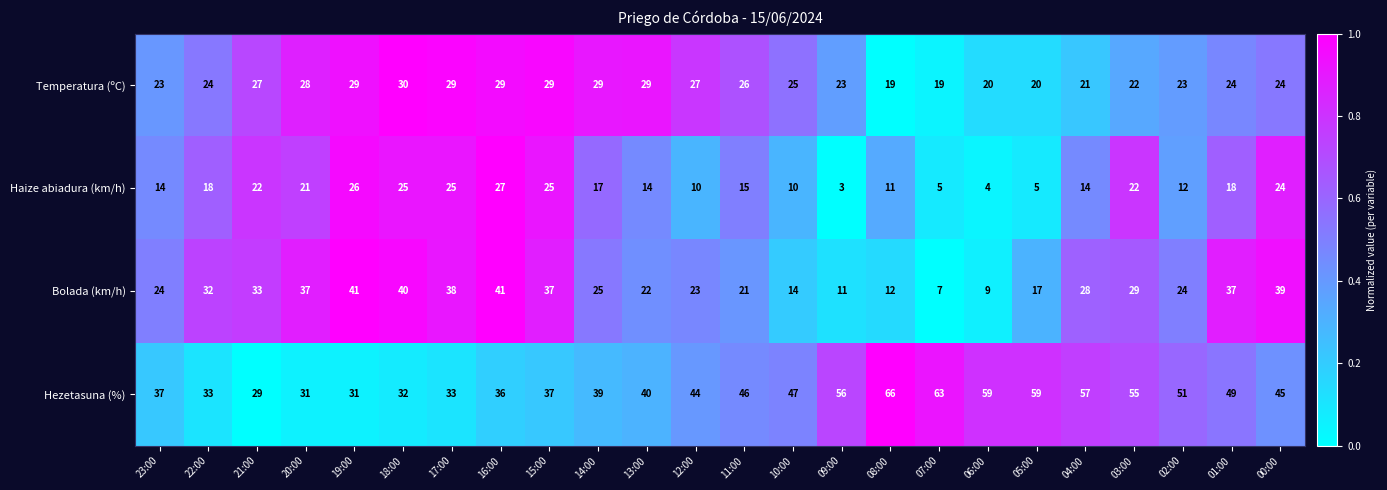

What is the difference between the maximum and second lowest values in the Bolada (km/h) series?

32